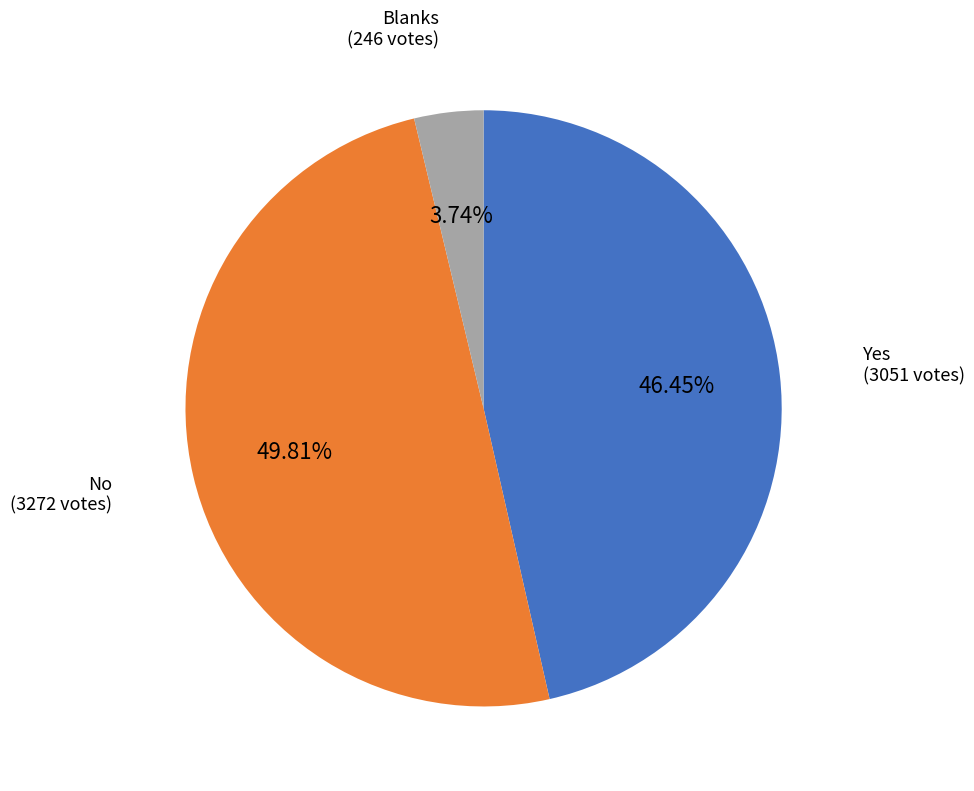

To the nearest percent, what is the difference between the largest and smallest slice percentages?

46%